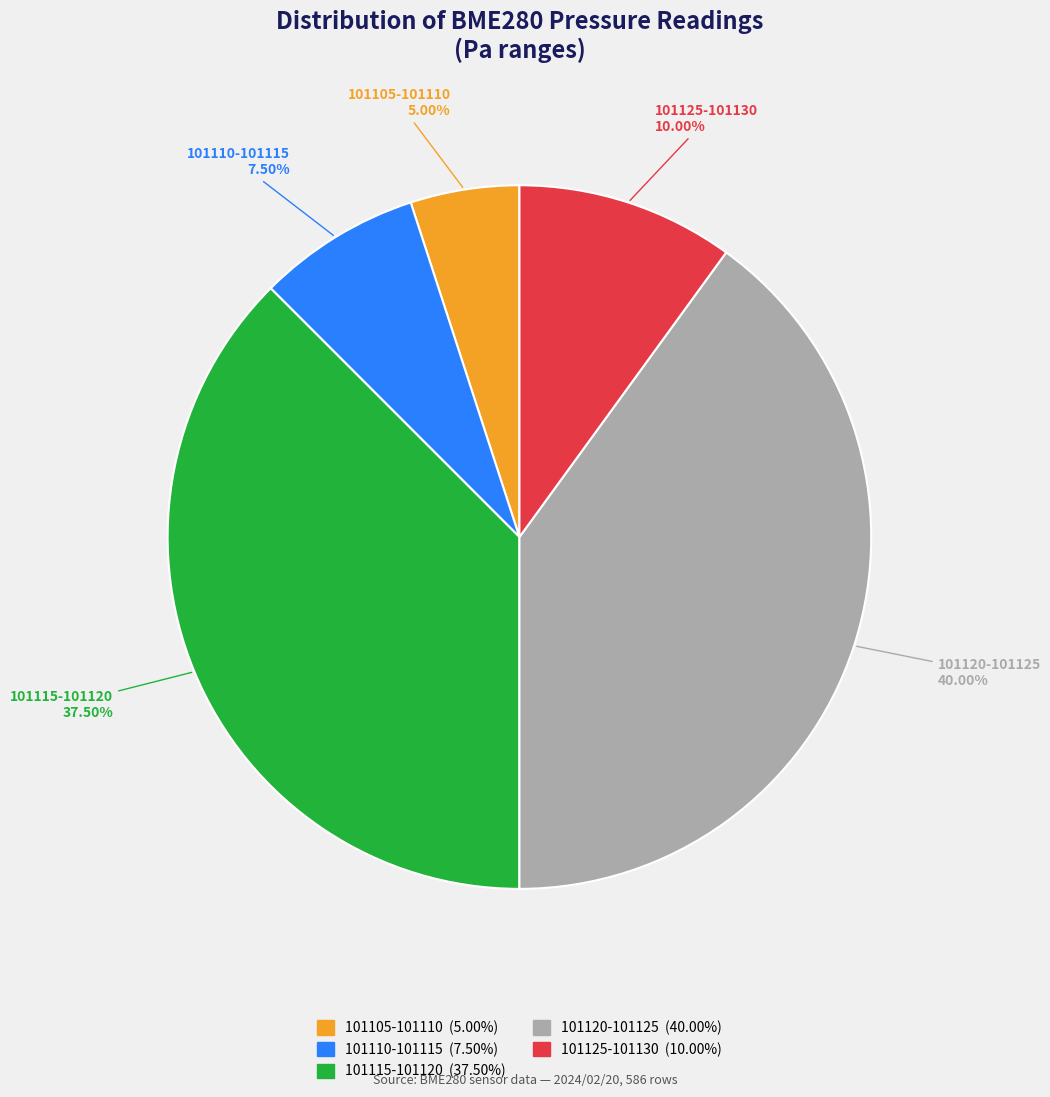

Does any single category account for the majority?

No